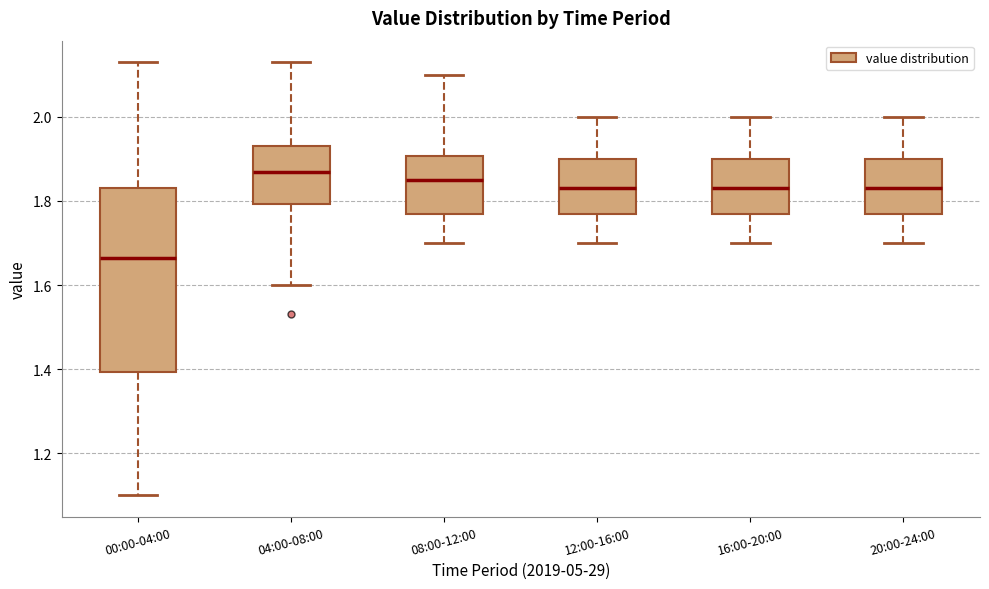

Reading left to right, read every box against the y-axis: the position of its median line, the range the box covers, and the ends of its whiskers. The values are not printed on the chart, so give them approximately, as read against the axis.

00:00-04:00: median 1.66, box 1.40 to 1.84, whiskers 1.10 to 2.14
04:00-08:00: median 1.88, box 1.80 to 1.94, whiskers 1.60 to 2.14
08:00-12:00: median 1.86, box 1.78 to 1.90, whiskers 1.70 to 2.10
12:00-16:00: median 1.84, box 1.78 to 1.90, whiskers 1.70 to 2.00
16:00-20:00: median 1.84, box 1.78 to 1.90, whiskers 1.70 to 2.00
20:00-24:00: median 1.84, box 1.78 to 1.90, whiskers 1.70 to 2.00